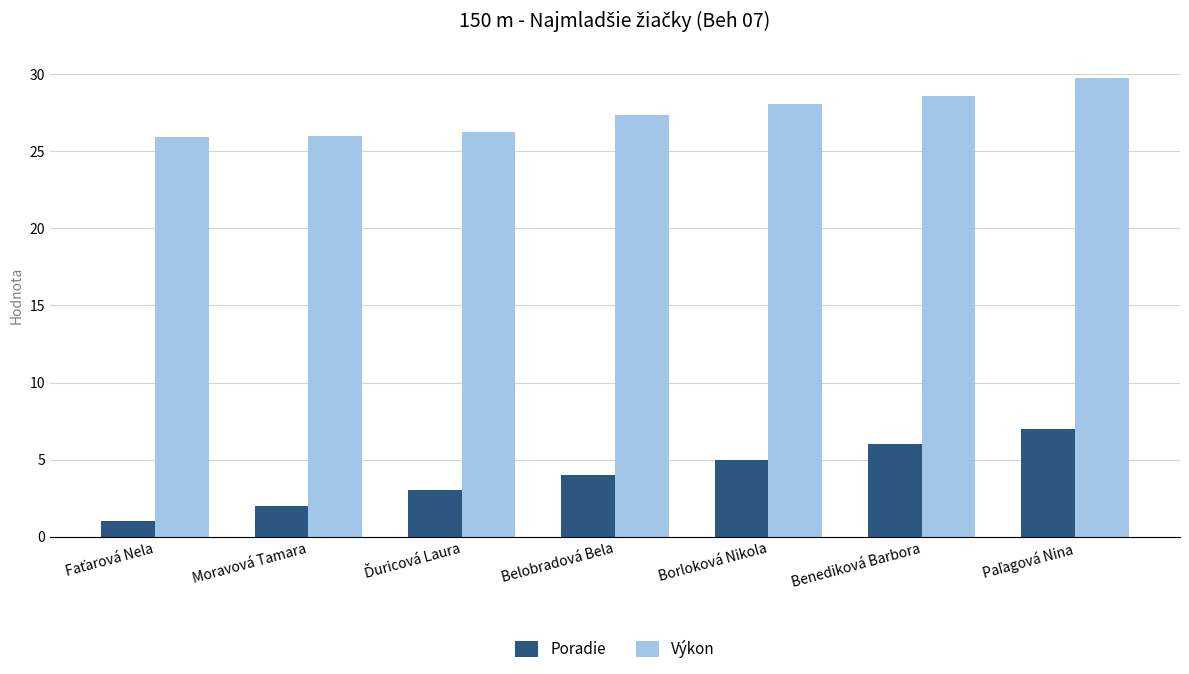

What is the greatest value displayed?

29.8